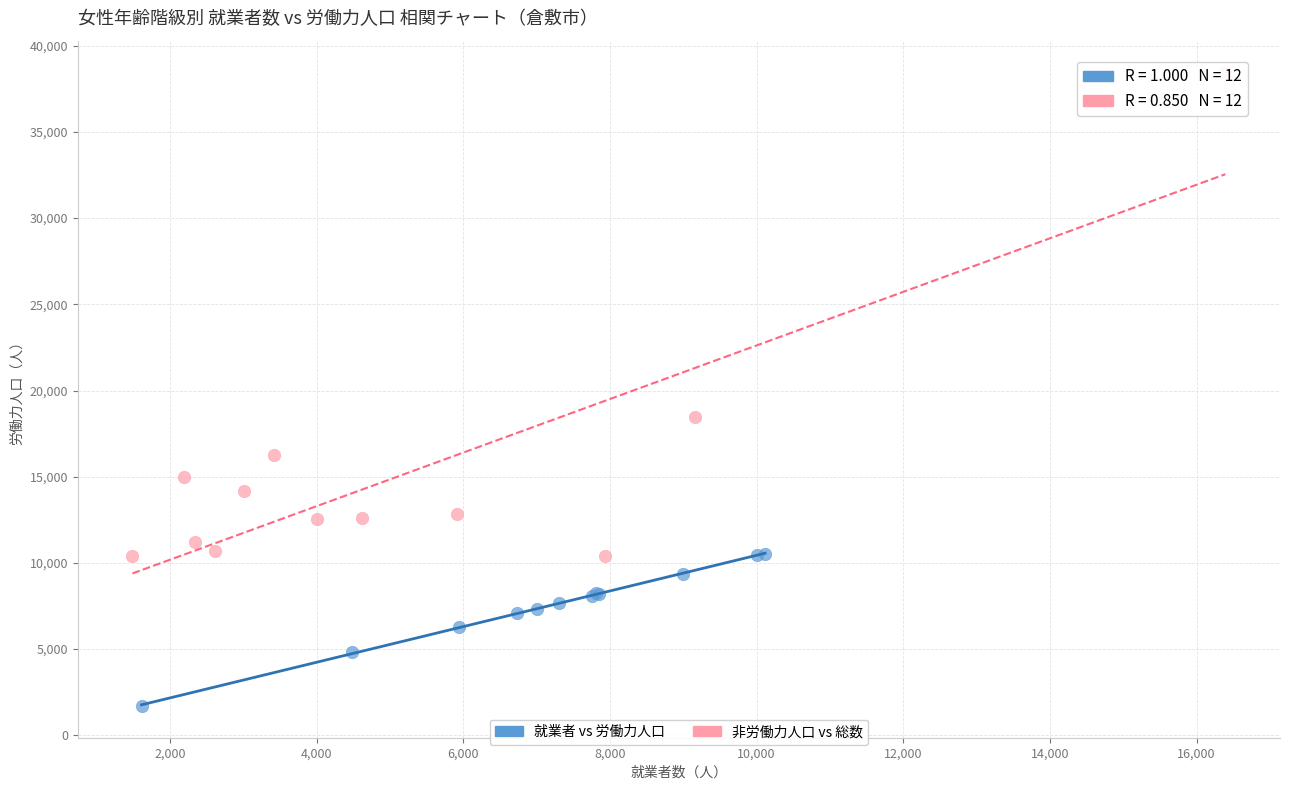

Which series reaches the minimum Y coordinate?

就業者 vs 労働力人口